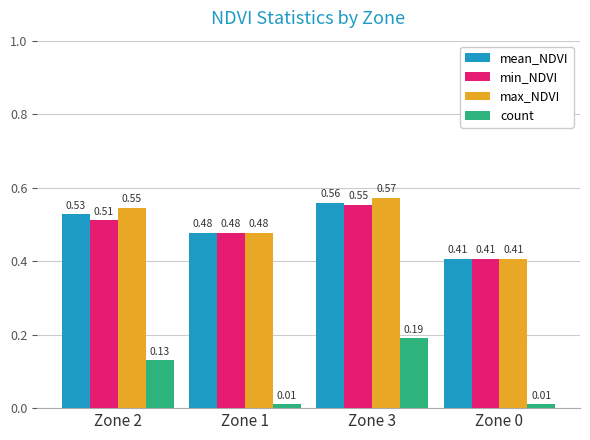

Does the chart contain stacked bars?

No